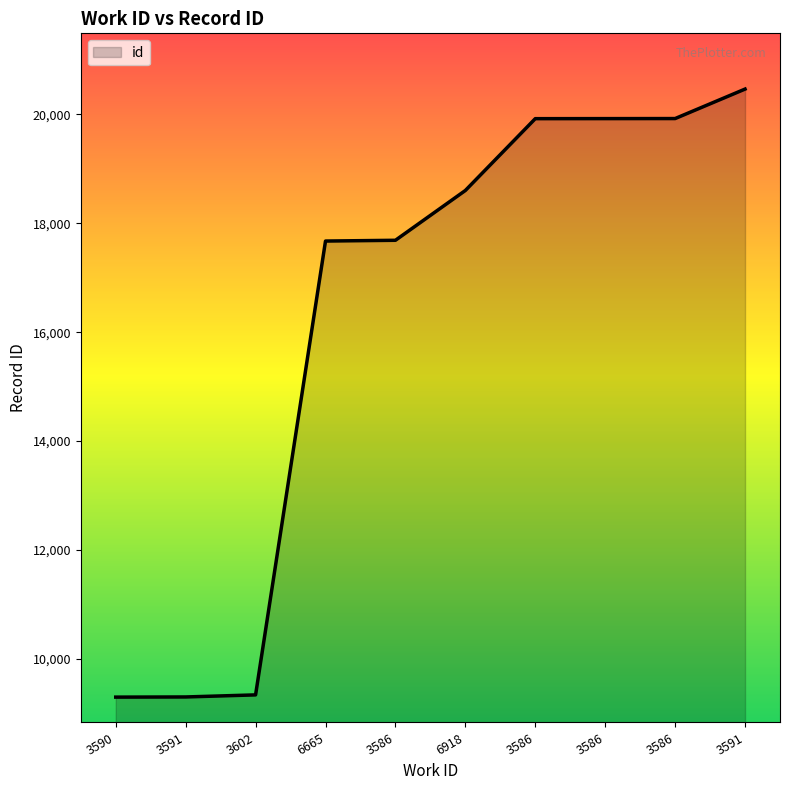

At which label is the value closest to 14881?

6665